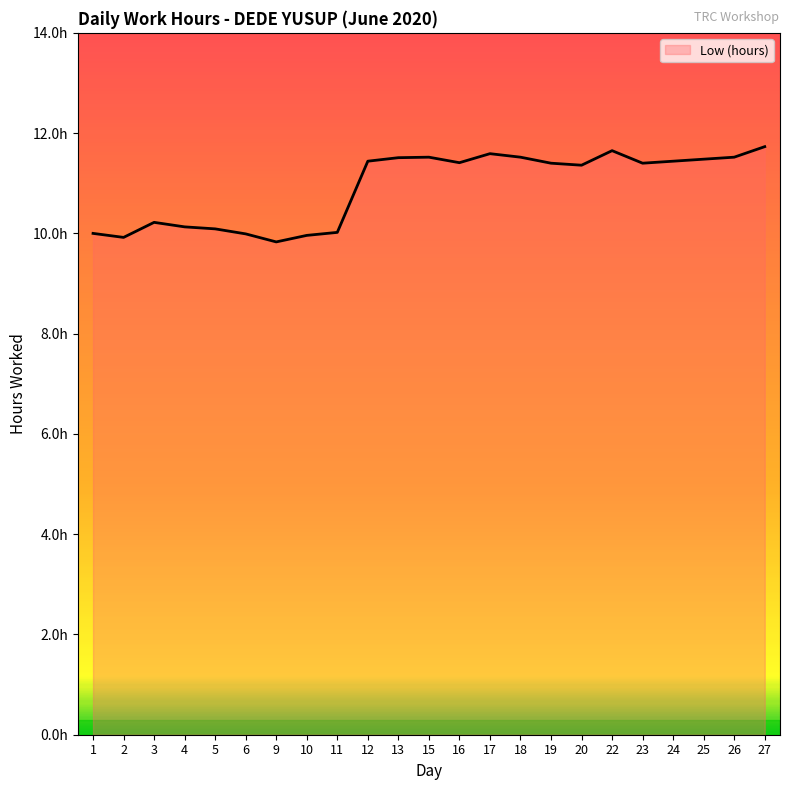

Is this an area chart (filled region under the line)?

Yes